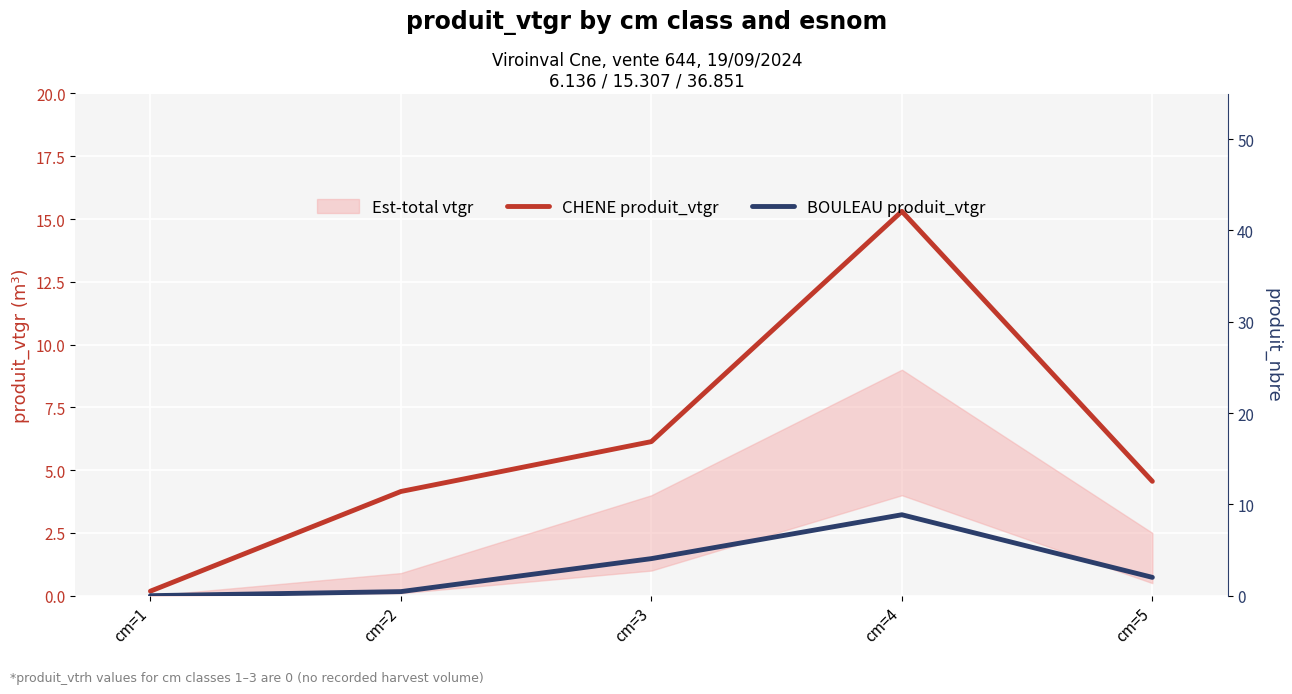

Reading left to right, transcribe all the data shown in this chart.

CHENE produit_vtgr: 0.2	4.2	6.1	15.3	4.6
BOULEAU produit_vtgr: 0.0	0.2	1.5	3.2	0.7